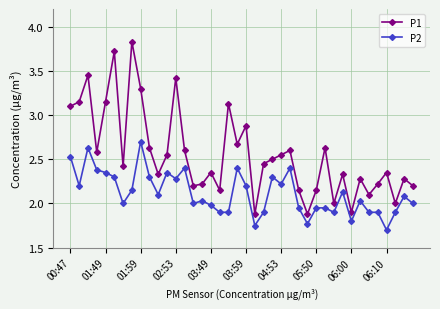

What is the minimum value shown in the chart?

1.7